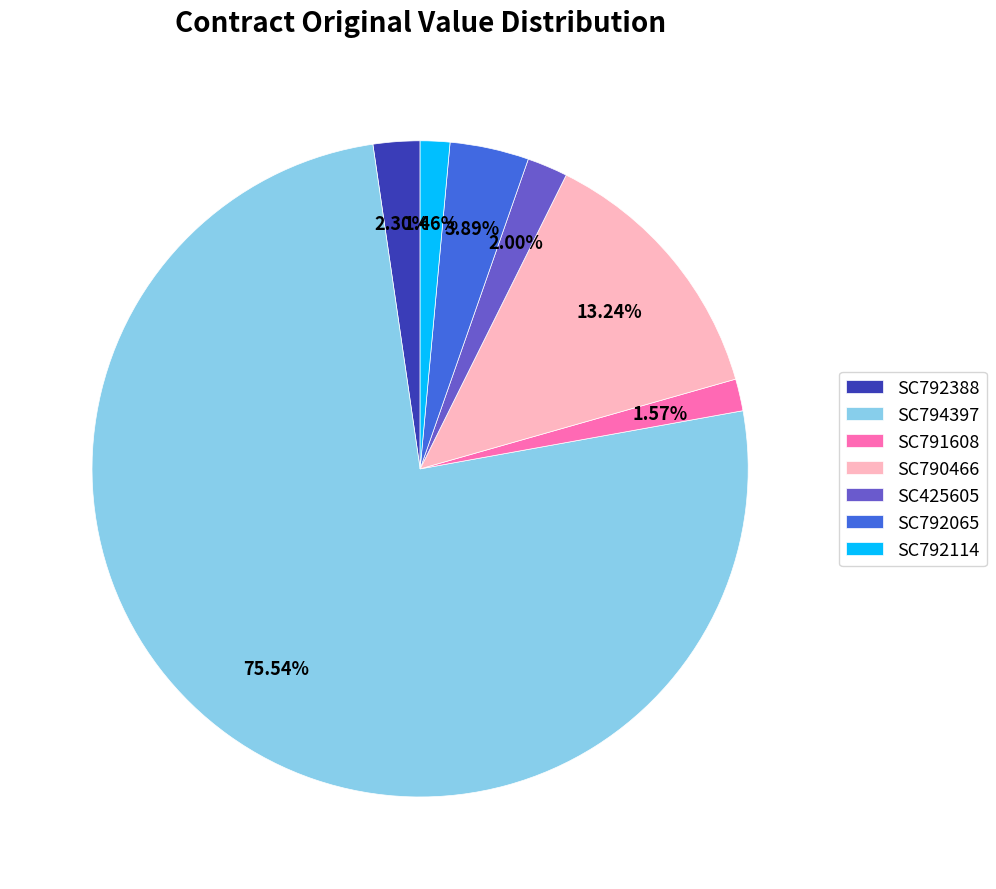

What is the ratio of the value at SC792388 to the value at SC792114?

1.6